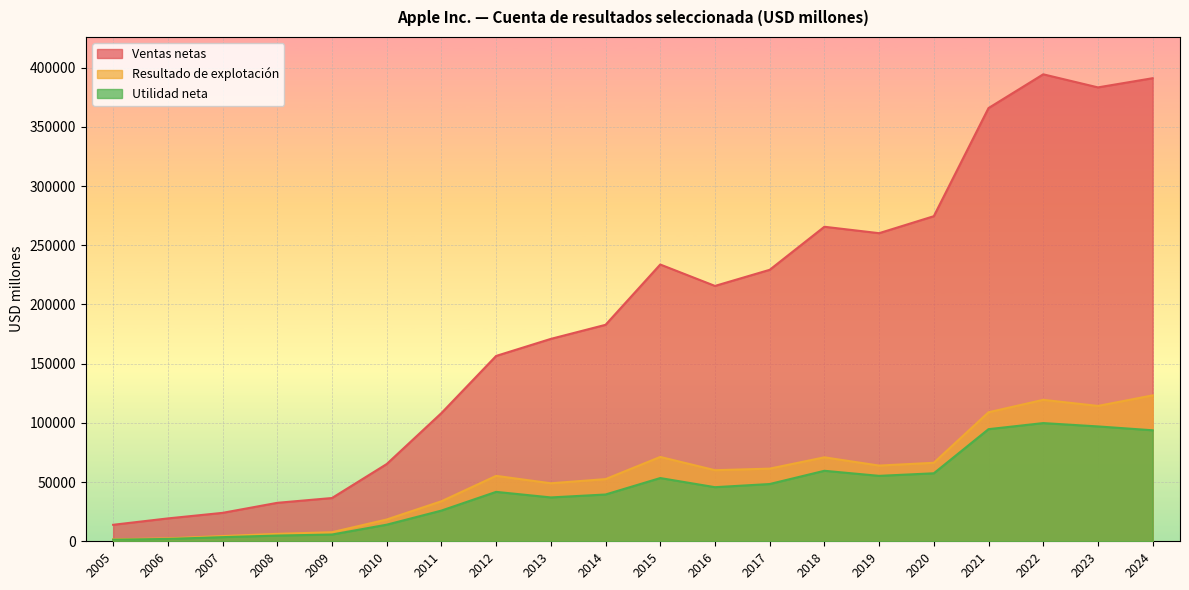

What is the greatest value displayed?

394328